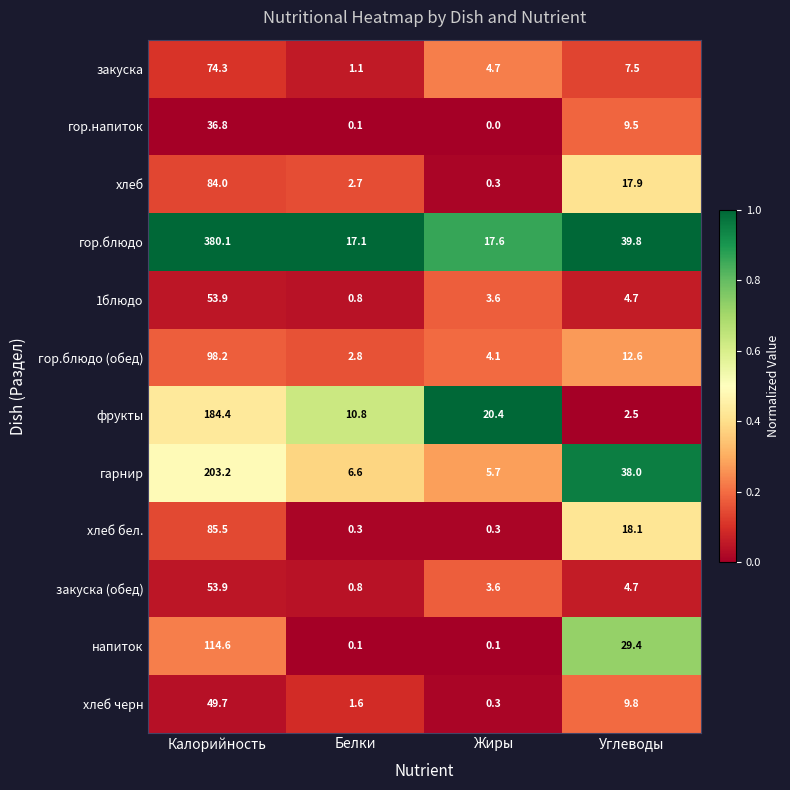

What is the difference between the highest and lowest values at Жиры?

20.4